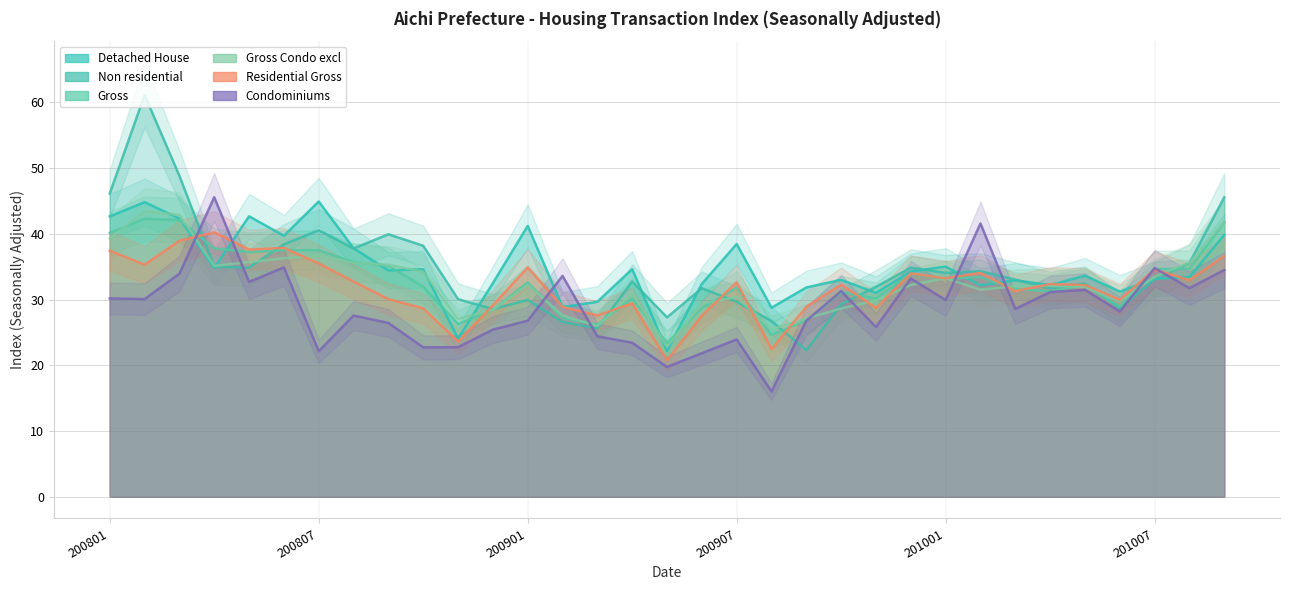

The value of Non residential at 200901 is 30.0. True or false?

True